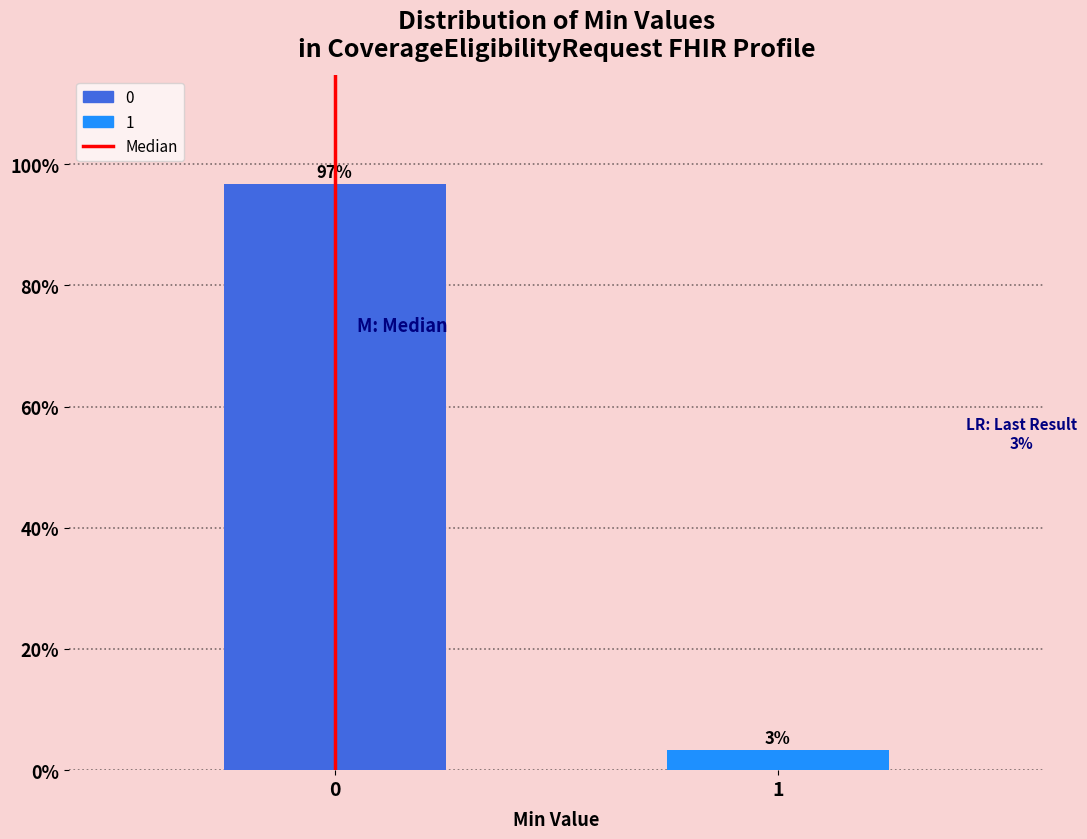

What is the approximate value at 0?

96.7